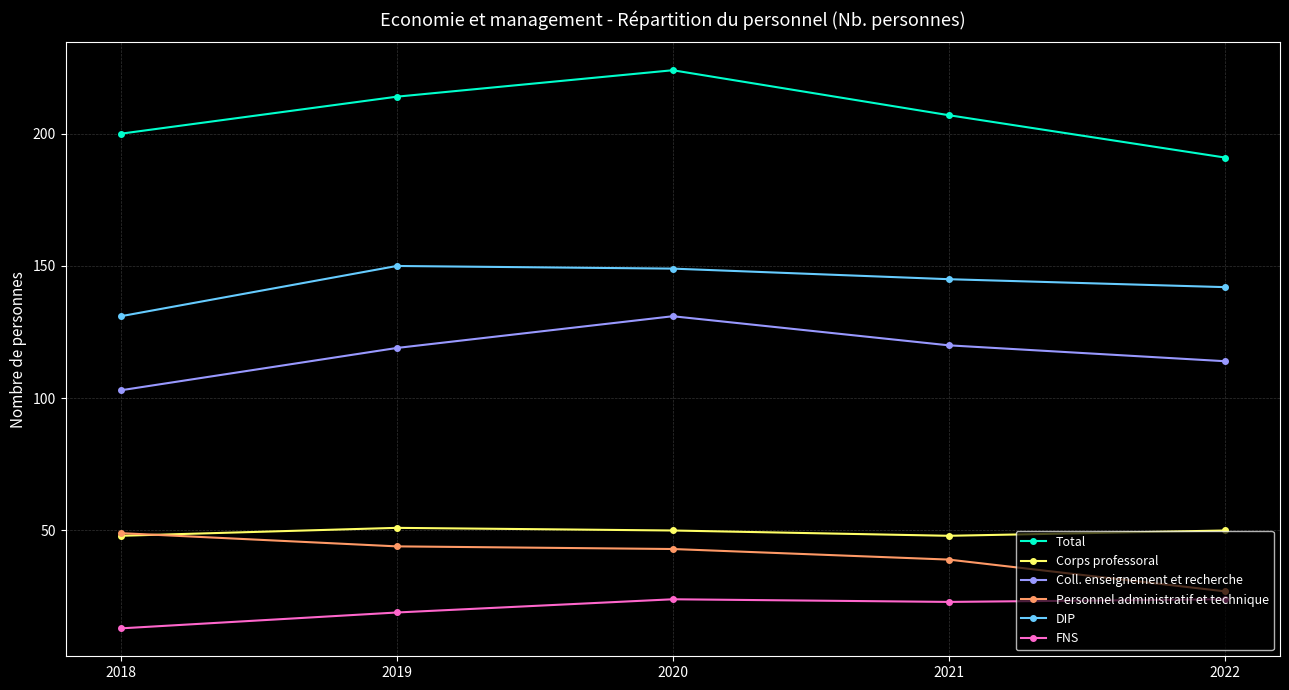

Reading right to left, what are all the values shown in this chart?

Total: 2022=191	2021=207	2020=224	2019=214	2018=200
Corps professoral: 2022=50	2021=48	2020=50	2019=51	2018=48
Coll. enseignement et recherche: 2022=114	2021=120	2020=131	2019=119	2018=103
Personnel administratif et technique: 2022=27	2021=39	2020=43	2019=44	2018=49
DIP: 2022=142	2021=145	2020=149	2019=150	2018=131
FNS: 2022=24	2021=23	2020=24	2019=19	2018=13